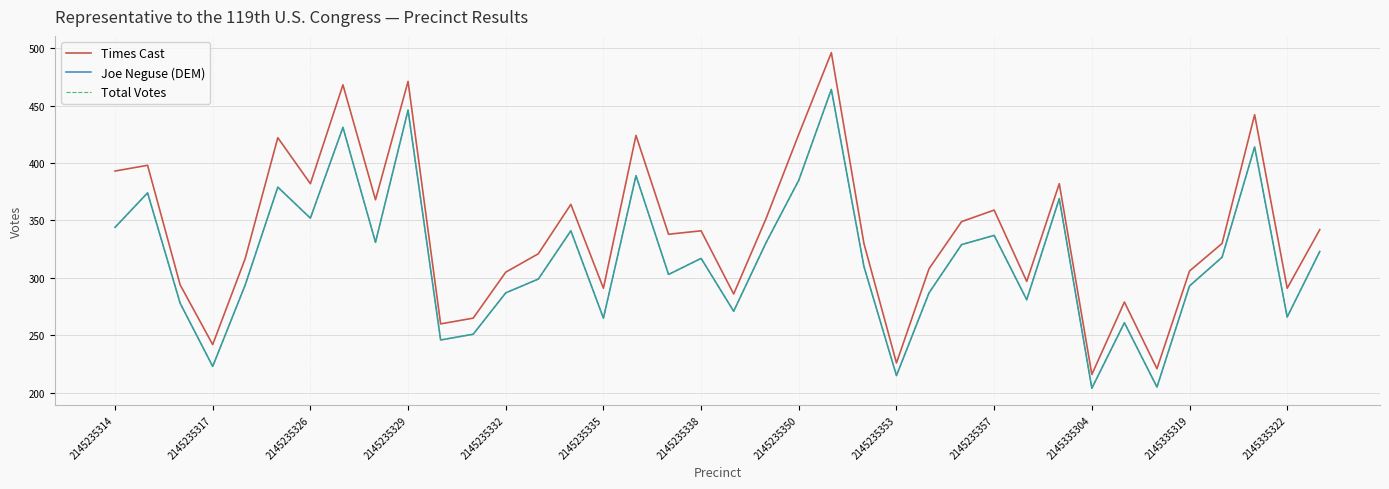

Is this an area chart (filled region under the line)?

No